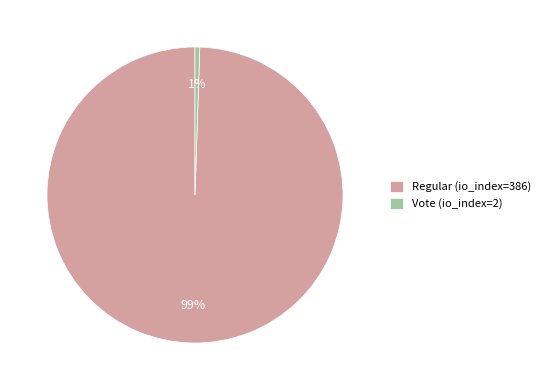

Rank the categories by value from highest to lowest.

Regular (io_index=386), Vote (io_index=2)